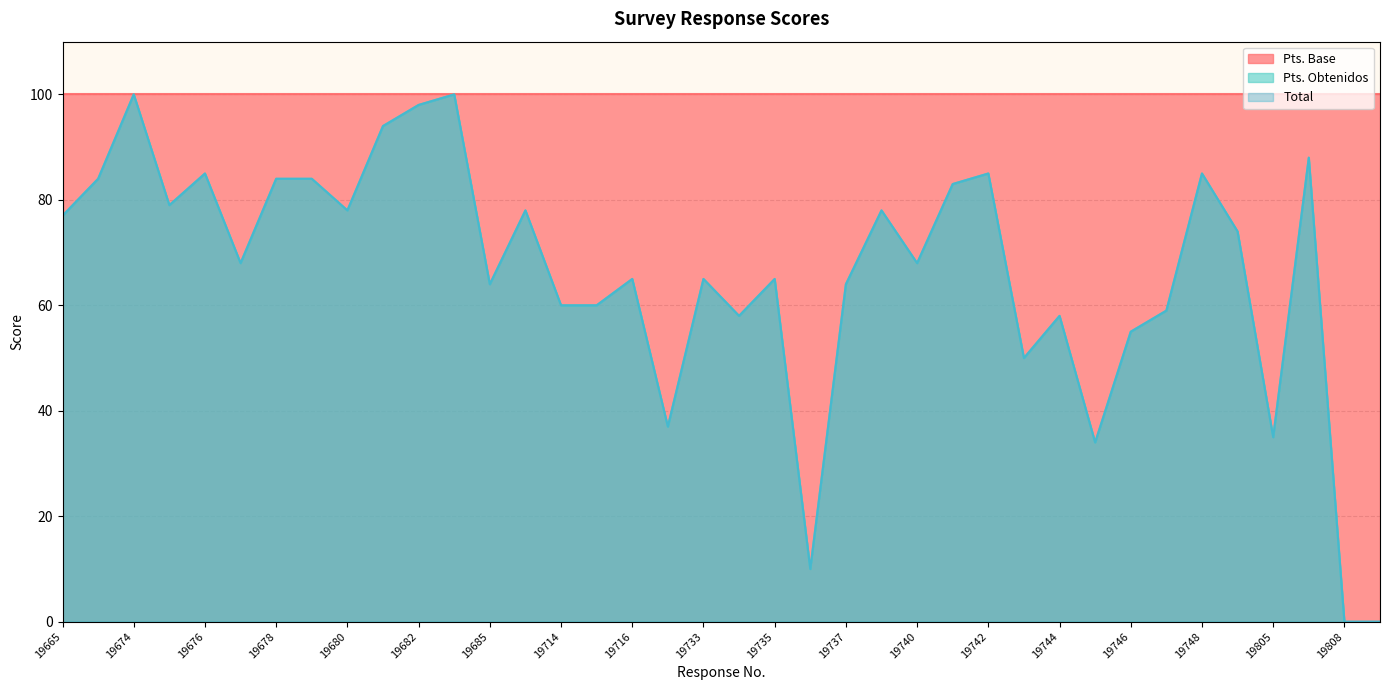

In Pts. Obtenidos, how many points are higher than both neighbors (excluding endpoints)?

12